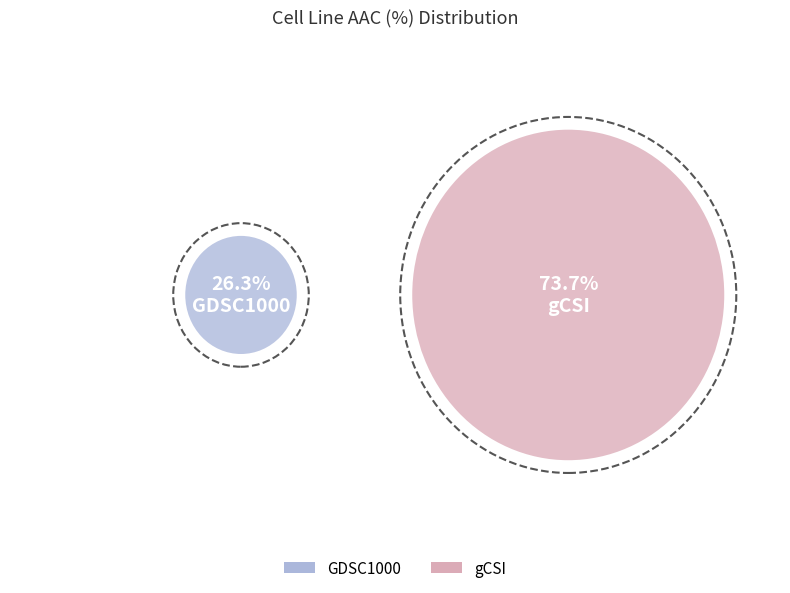

To the nearest percent, what is the combined percentage of GDSC1000 and gCSI?

100%